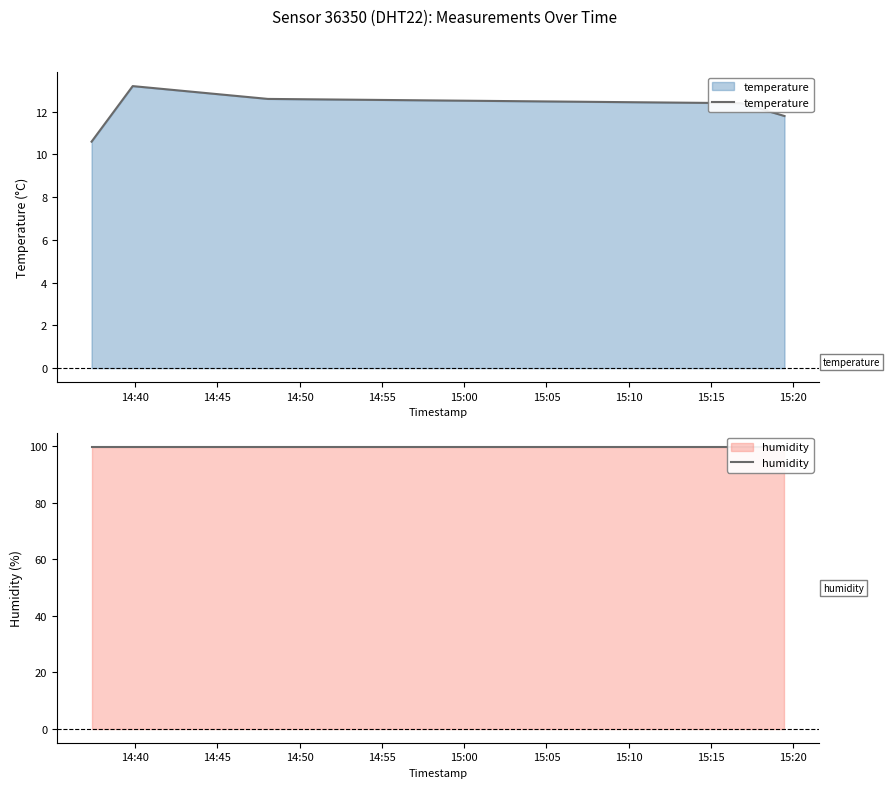

What is the total value across all series at 14:45?

113.1